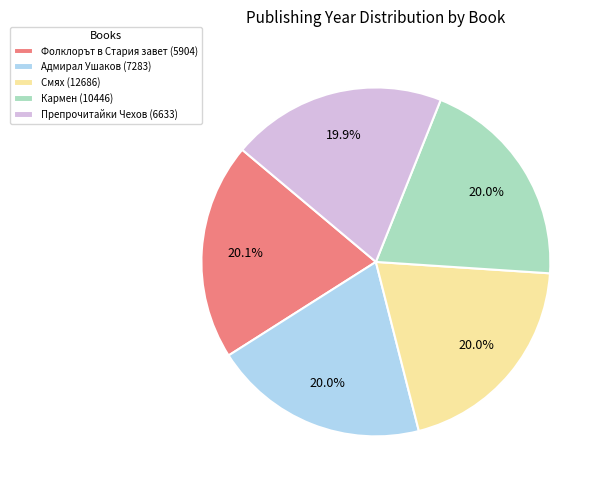

Approximately how many times larger is the value at Адмирал Ушаков (7283) compared to Фолклорът в Стария завет (5904)?

1.0